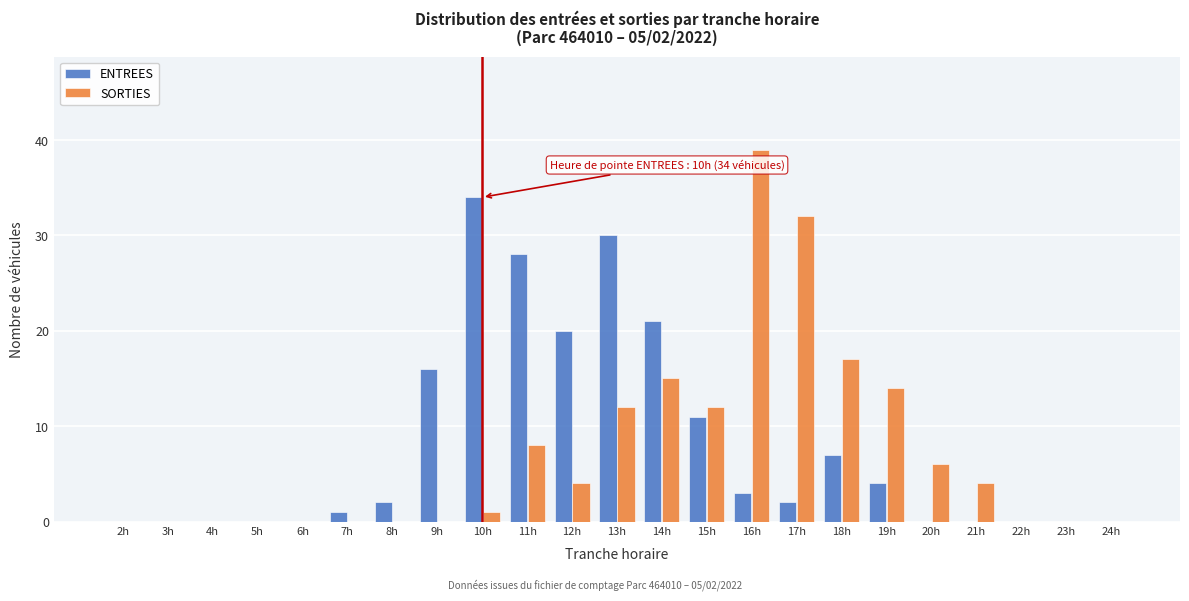

Is it true that SORTIES equals 0 at 4h?

True